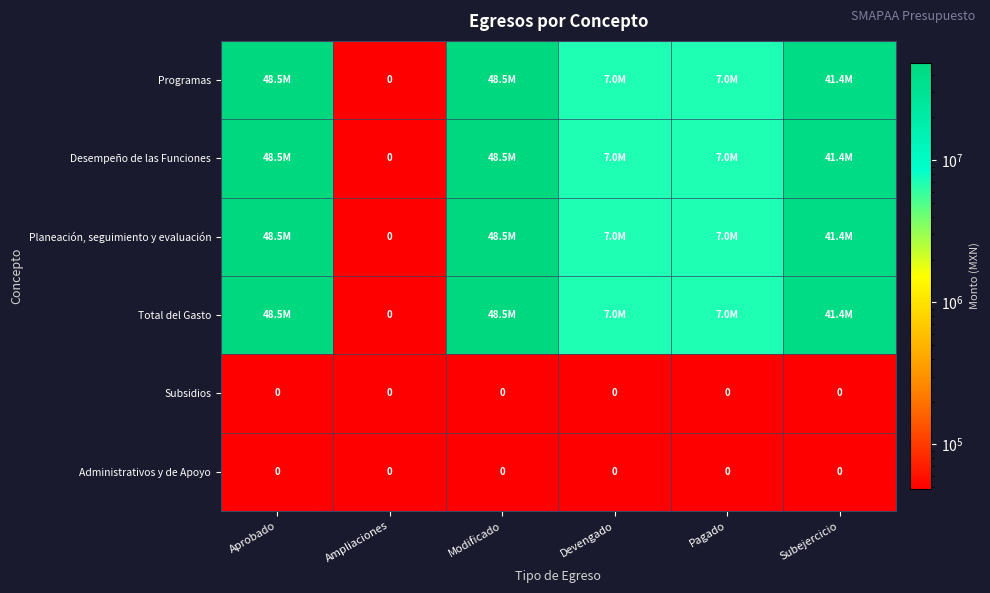

List the series in order of their peak value, lowest first.

Subsidios, Administrativos y de Apoyo, Programas, Desempeño de las Funciones, Planeación, seguimiento y evaluación, Total del Gasto